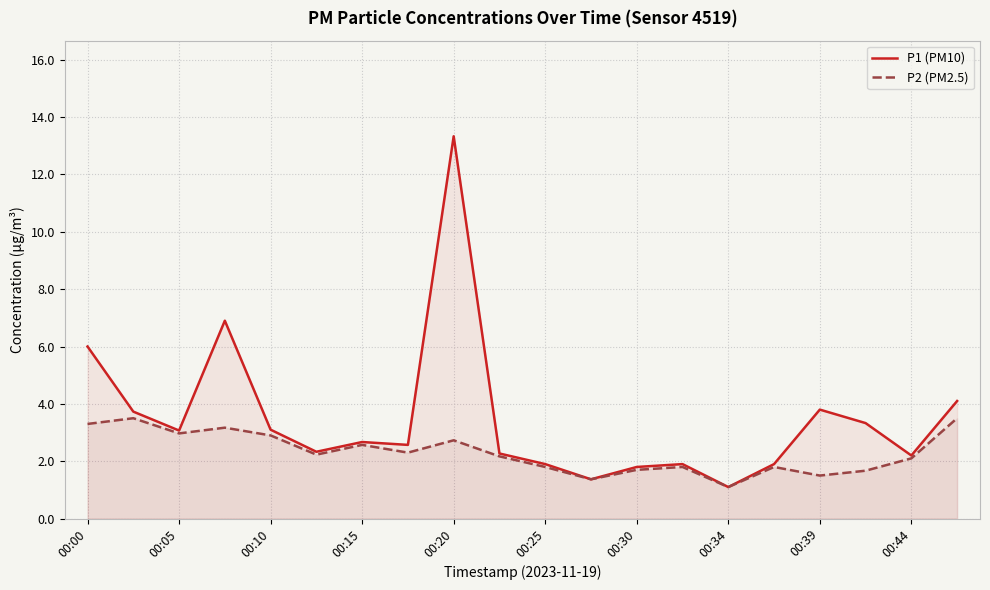

Which series has the widest spread of values?

P1 (PM10)